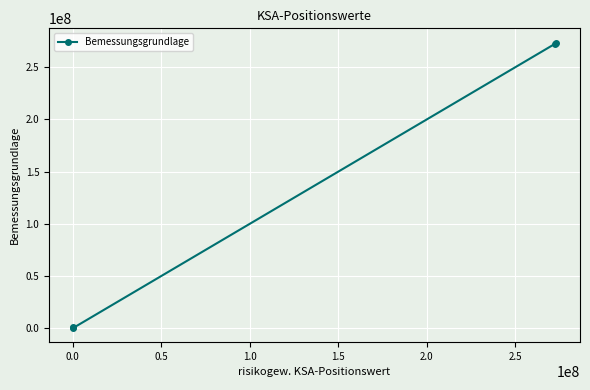

What is the difference between the maximum and minimum values?

273454032.7